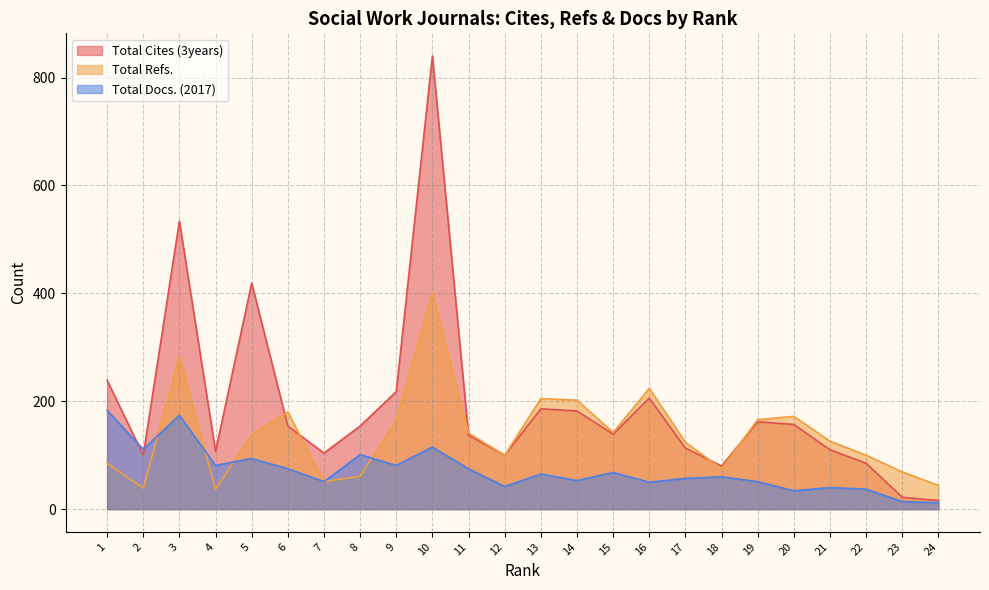

At how many categories does at least one series exceed 831?

1